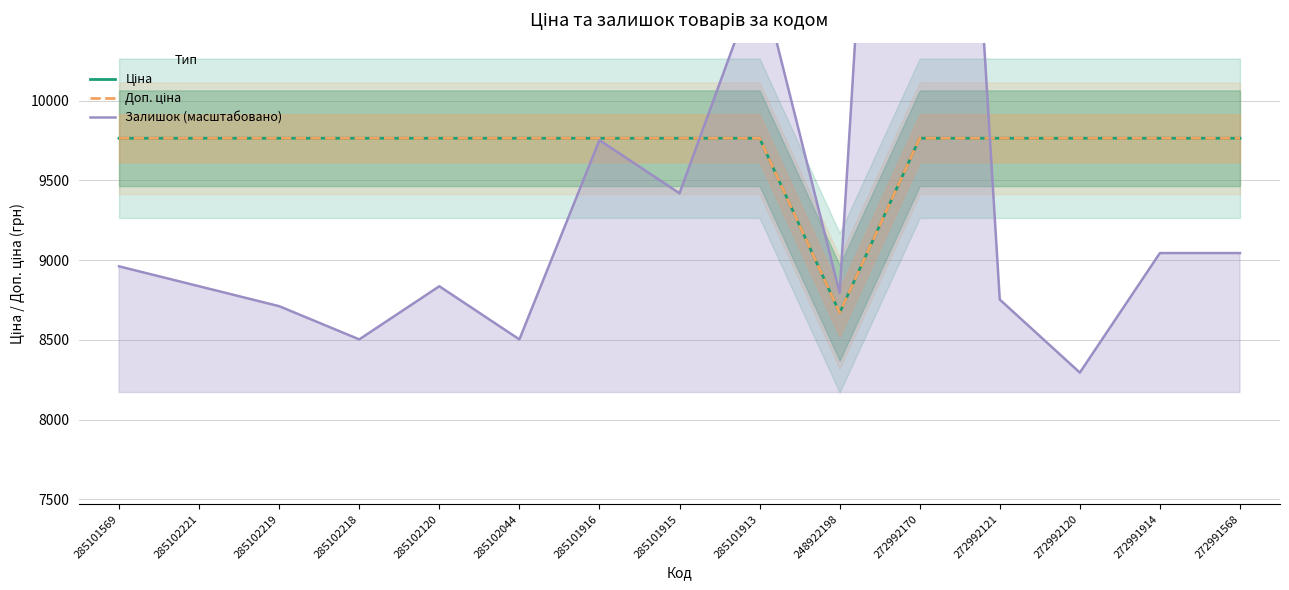

Reading right to left, transcribe all the data shown in this chart.

Ціна: 272991568=9764.4	272991914=9764.4	272992120=9764.4	272992121=9764.4	272992170=9764.4	248922198=8669.7	285101913=9764.4	285101915=9764.4	285101916=9764.4	285102044=9764.4	285102120=9764.4	285102218=9764.4	285102219=9764.4	285102221=9764.4	285101569=9764.4
Доп. ціна: 272991568=9764.4	272991914=9764.4	272992120=9764.4	272992121=9764.4	272992170=9764.4	248922198=8669.7	285101913=9764.4	285101915=9764.4	285101916=9764.4	285102044=9764.4	285102120=9764.4	285102218=9764.4	285102219=9764.4	285102221=9764.4	285101569=9764.4
Залишок (масштабовано): 272991568=9044.3	272991914=9044.3	272992120=8294.6	272992121=8752.8	272992170=16957.7	248922198=8794.4	285101913=10793.6	285101915=9419.2	285101916=9752.4	285102044=8502.9	285102120=8836.1	285102218=8502.9	285102219=8711.1	285102221=8836.1	285101569=8961.0